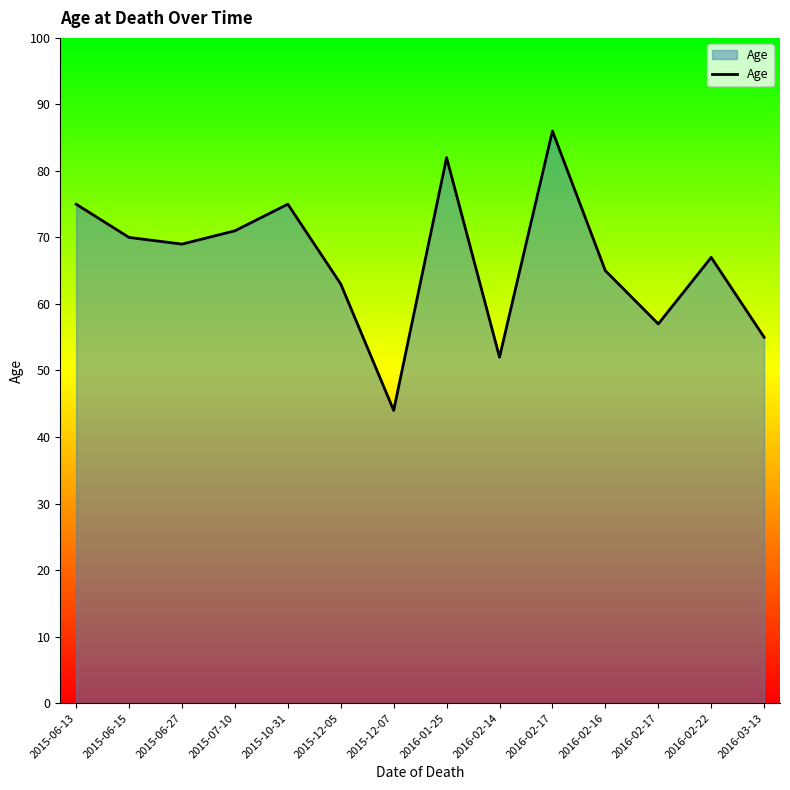

What is the minimum value shown in the chart?

44